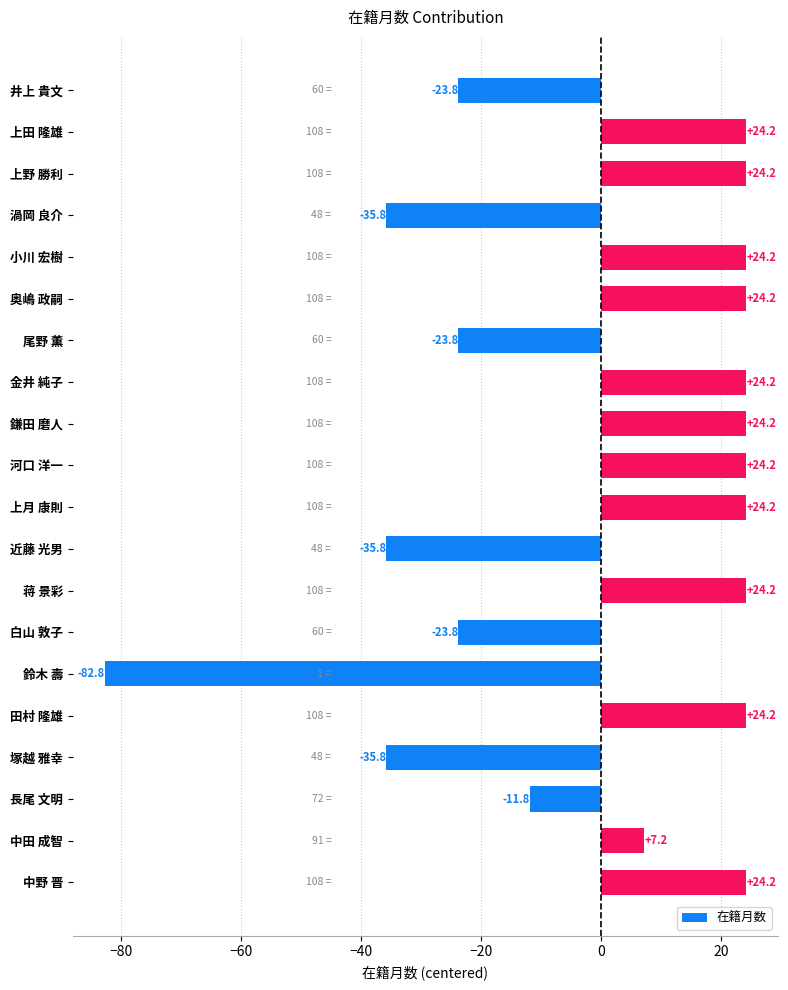

Which has a higher value, 小川 宏樹 or 近藤 光男?

小川 宏樹